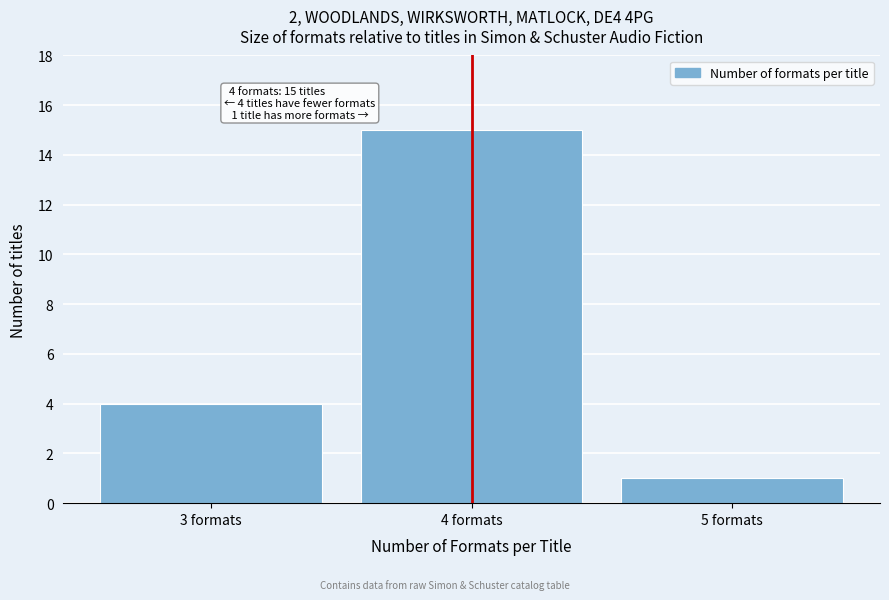

Over which range of the x-axis is the bar tallest?

3.5 to 4.5